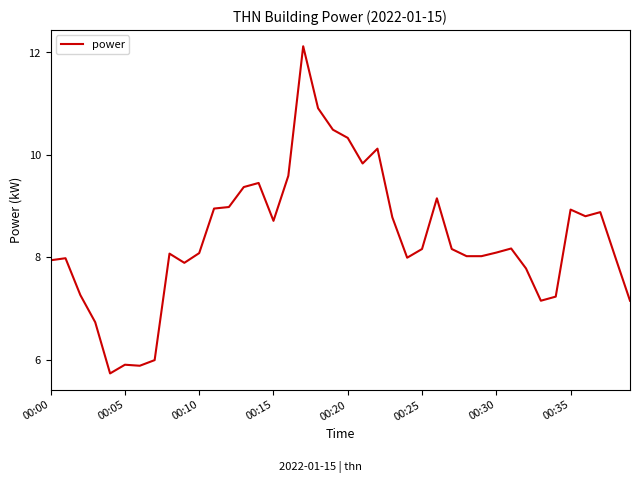

Does the chart display data point markers on the line(s)?

No